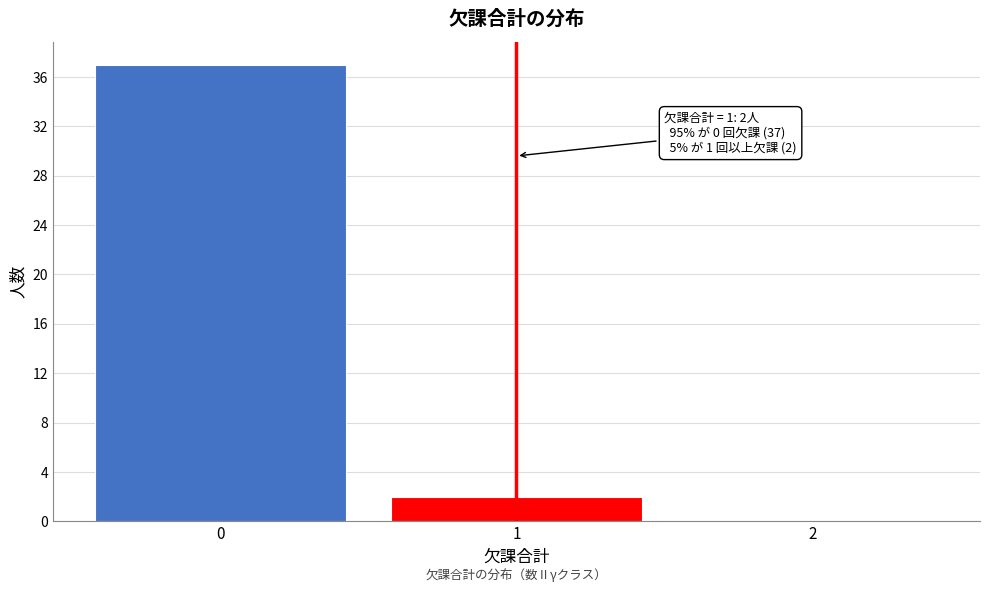

Reading left to right, extract all data points from this chart.

0=37	1=2	2=0